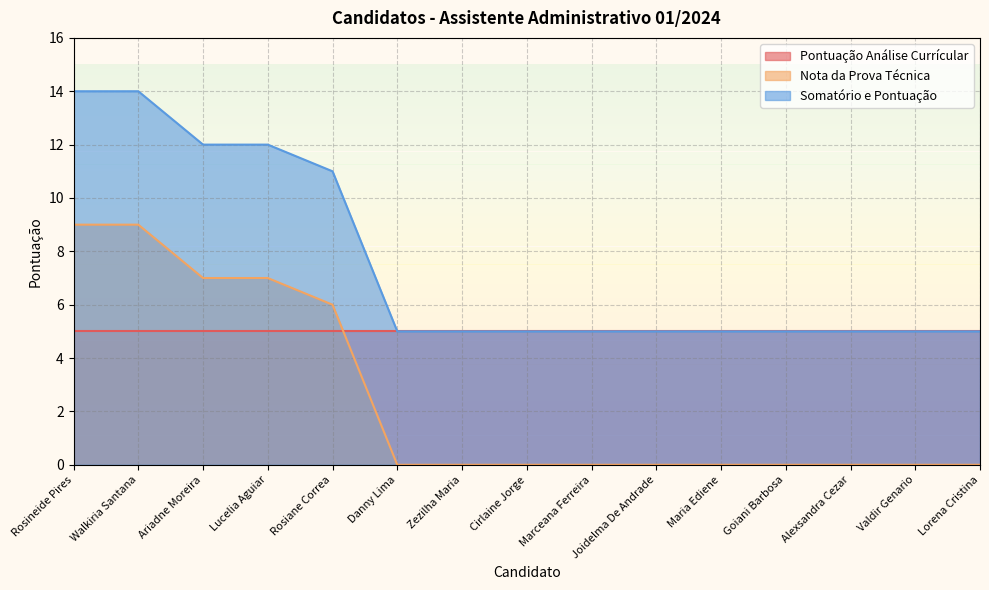

Is the value of Nota da Prova Técnica at Goiani Barbosa greater than the value of Somatório e Pontuação at Marceana Ferreira?

No